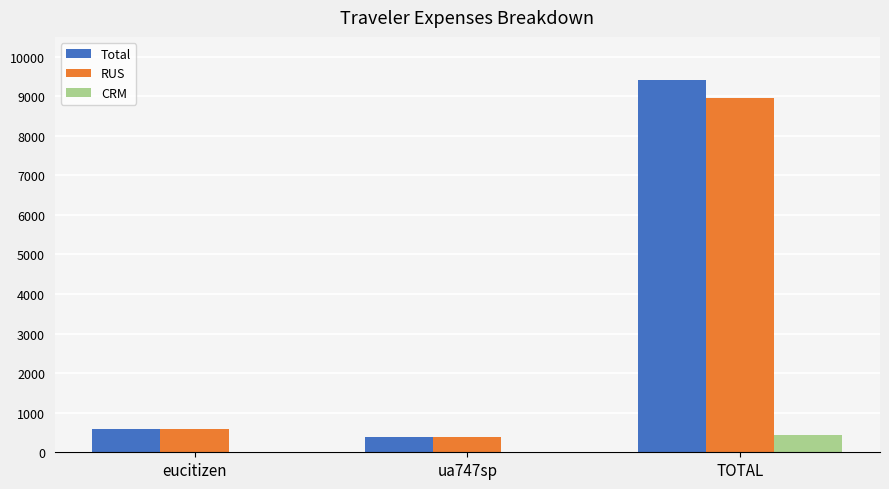

Are the bars horizontal?

No